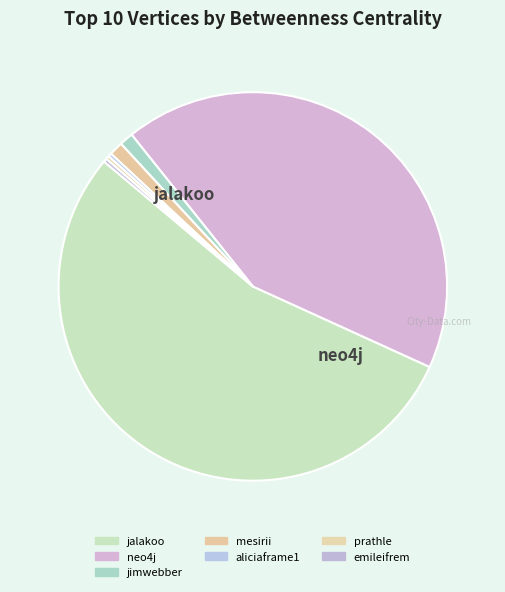

Which category has the smallest portion of the pie?

aliciaframe1